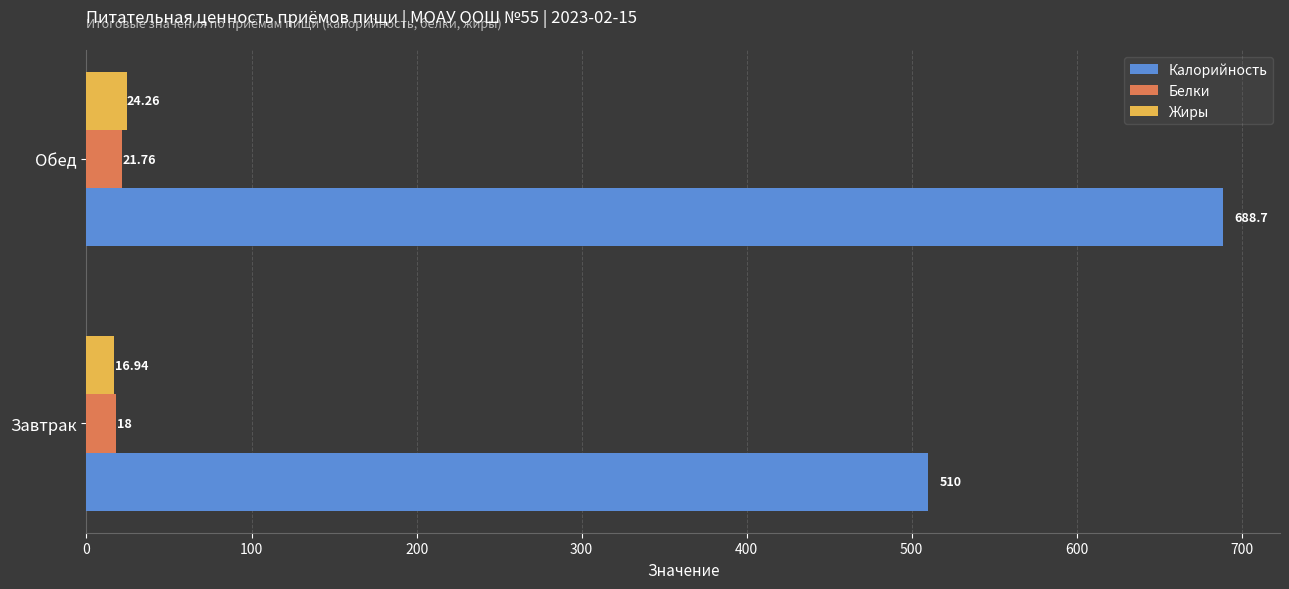

At which label is Калорийность closest to 599?

Завтрак